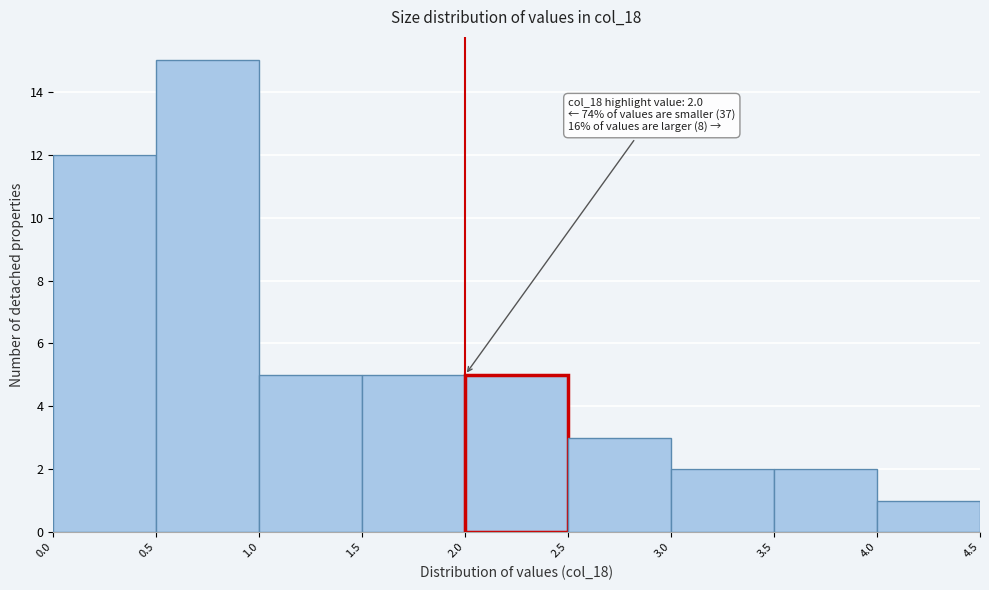

Over which range of the x-axis is the bar tallest?

0.5 to 1.0